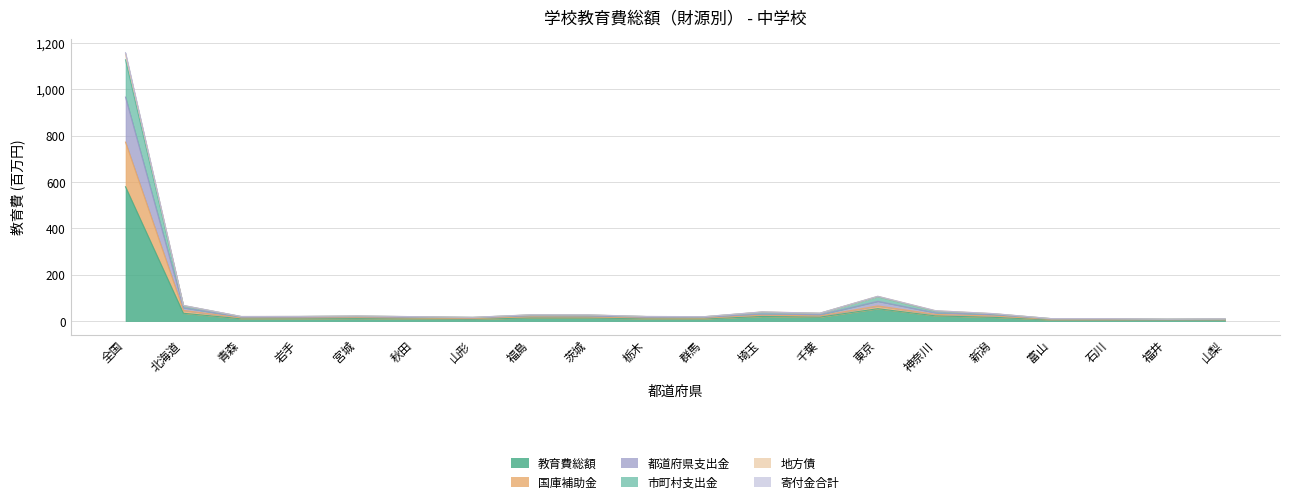

Where is the first local minimum for 国庫補助金?

青森